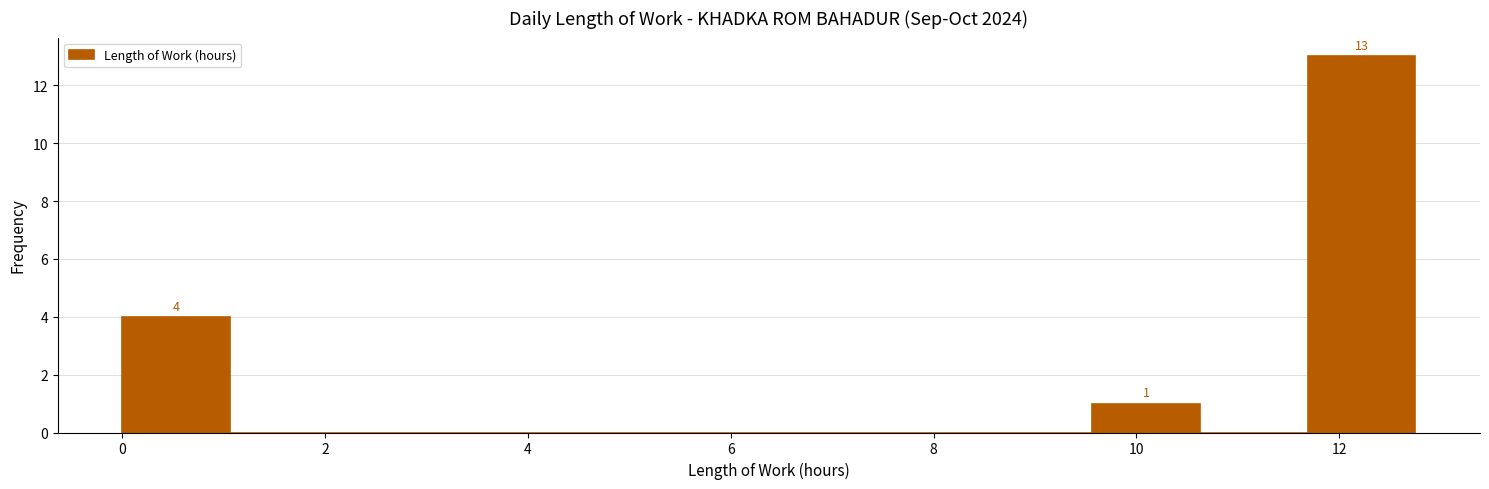

Which range on the x-axis has the tallest bar?

11.6 to 12.8